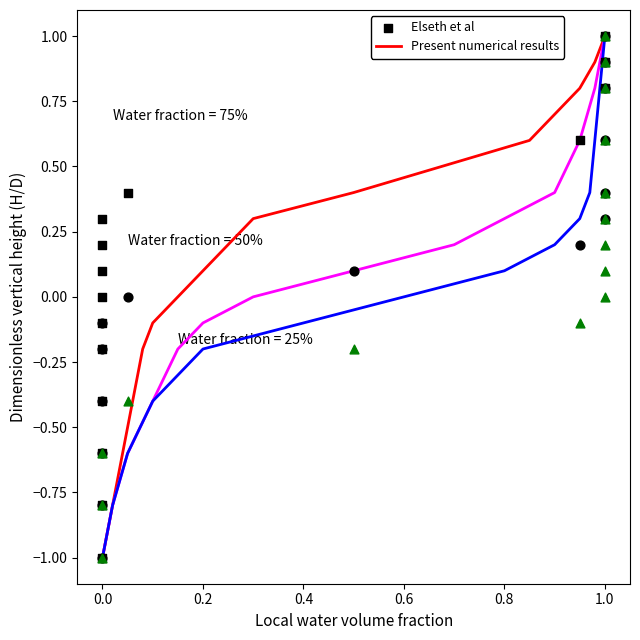

Which series reaches the maximum Y coordinate?

Present numerical results